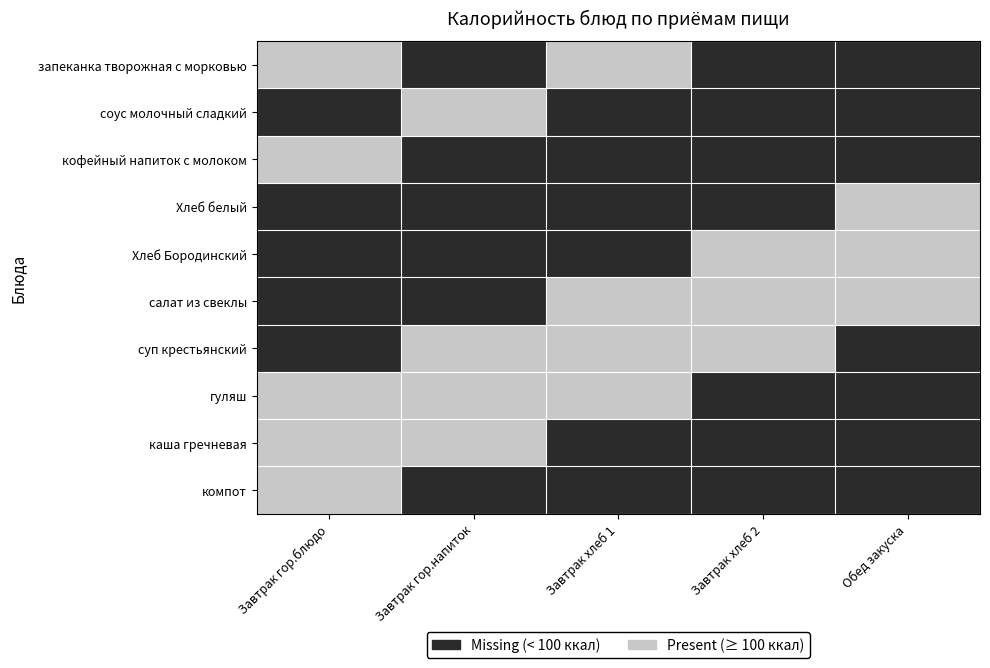

What is the maximum value shown in the chart?

1